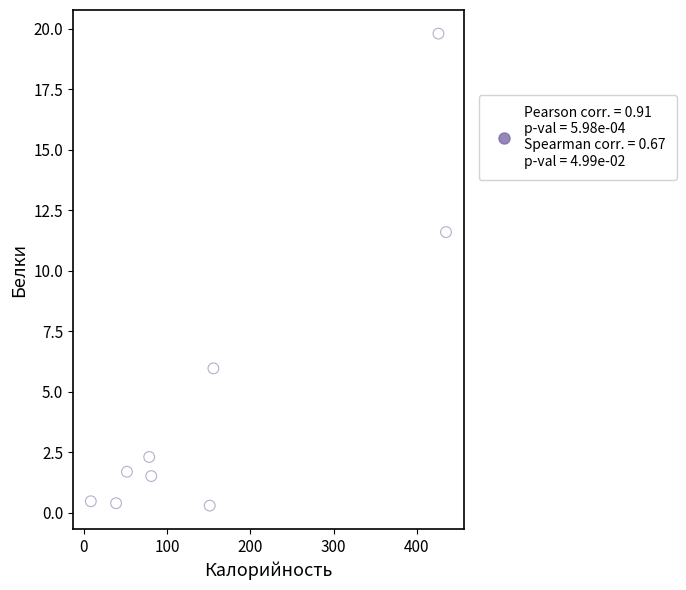

What is the range of X values (max minus min)?

426.6